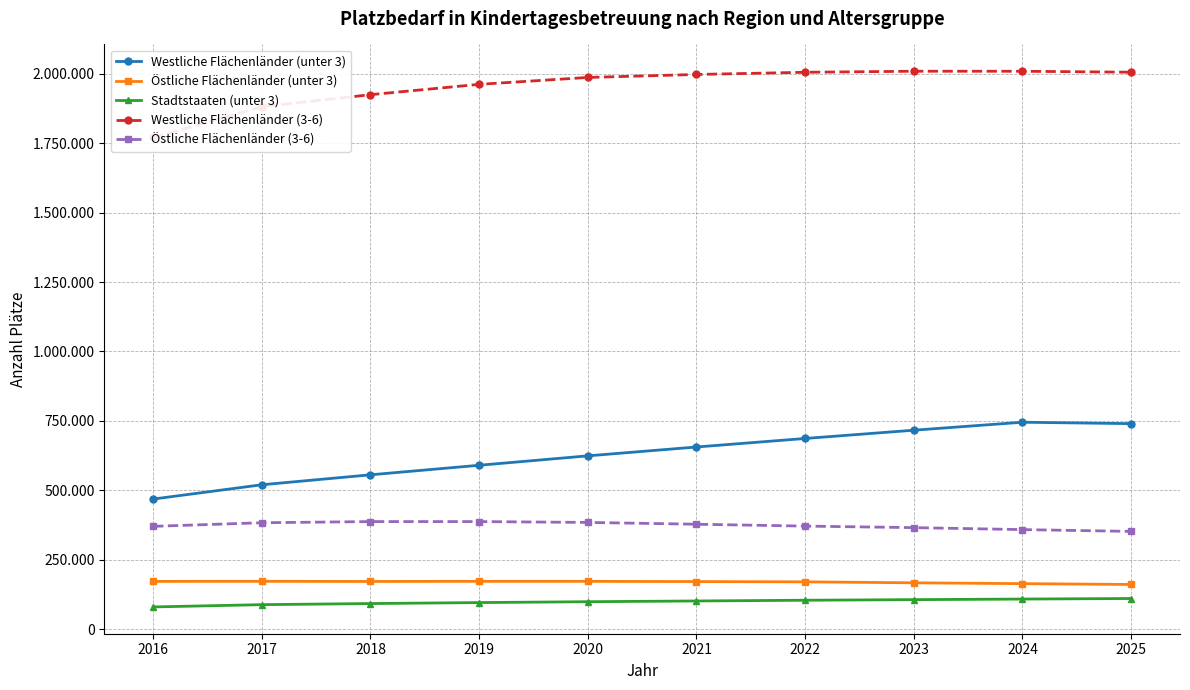

What is the sum of all Westliche Flächenländer (3-6) values?

19558011